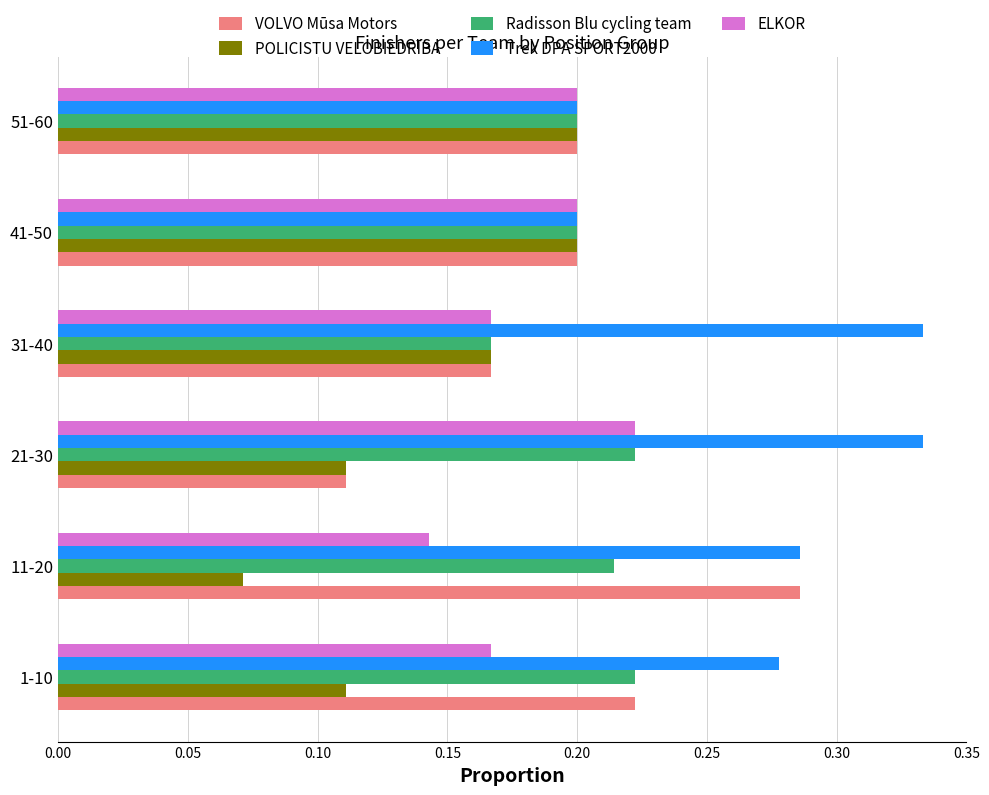

Which label corresponds to the smallest value in the chart?

11-20